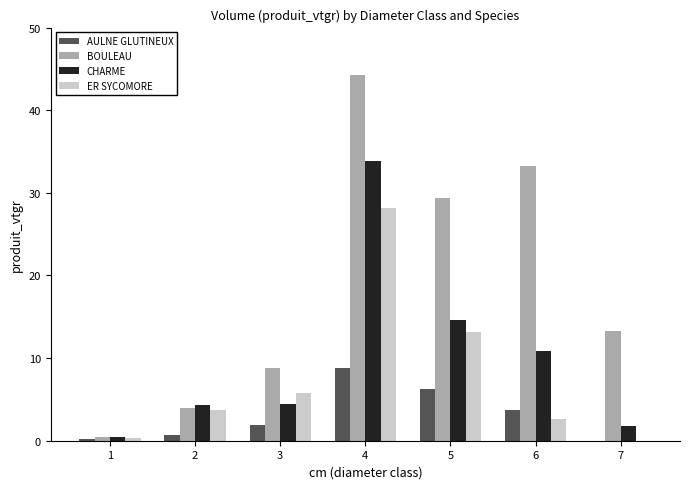

How many series are shown in this chart?

4